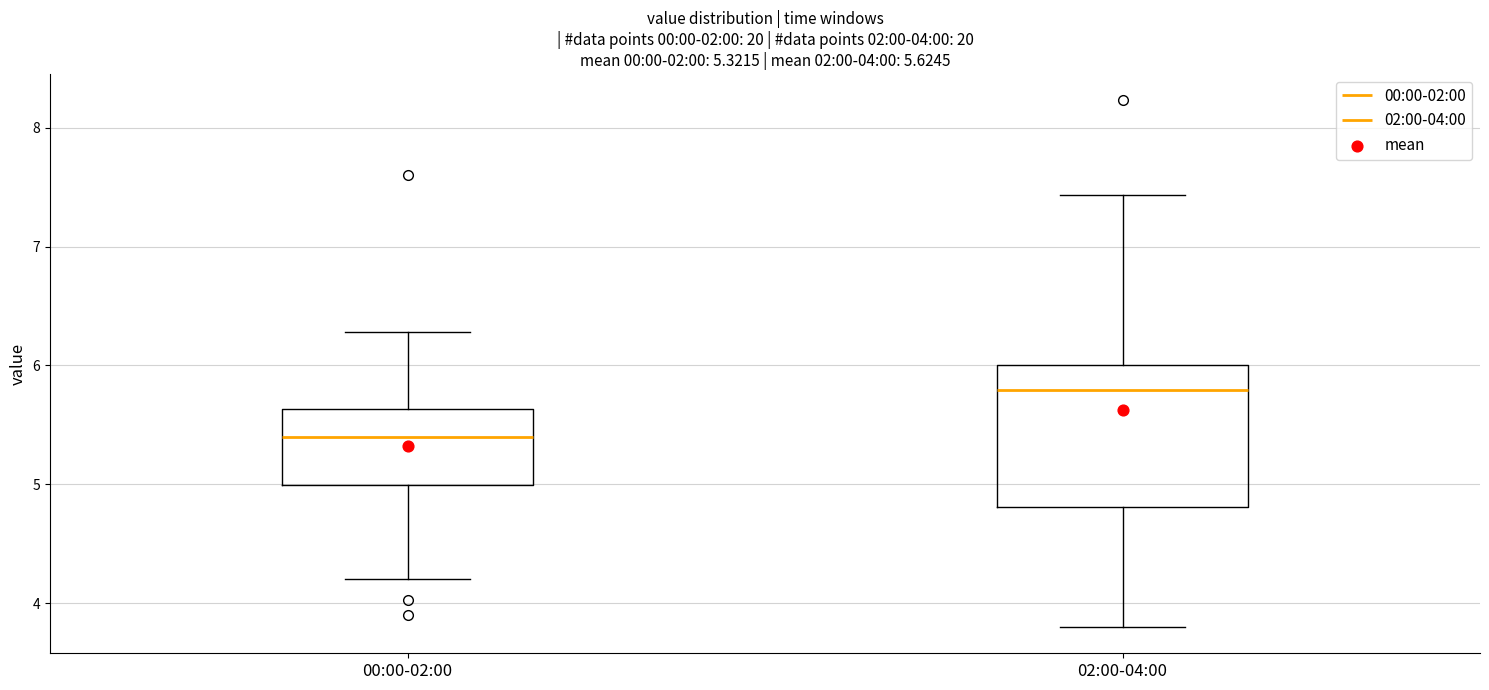

Which box's median line is the highest?

02:00-04:00